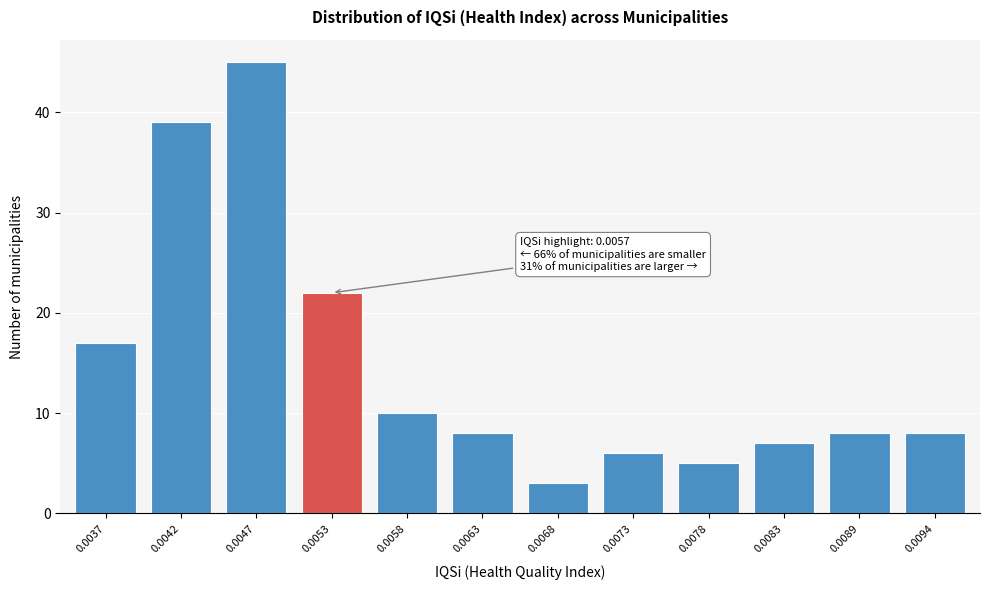

Reading left to right, extract all data points from this chart.

0.0037=17	0.0042=39	0.0047=45	0.0053=22	0.0058=10	0.0063=8	0.0068=3	0.0073=6	0.0078=5	0.0083=7	0.0089=8	0.0094=8